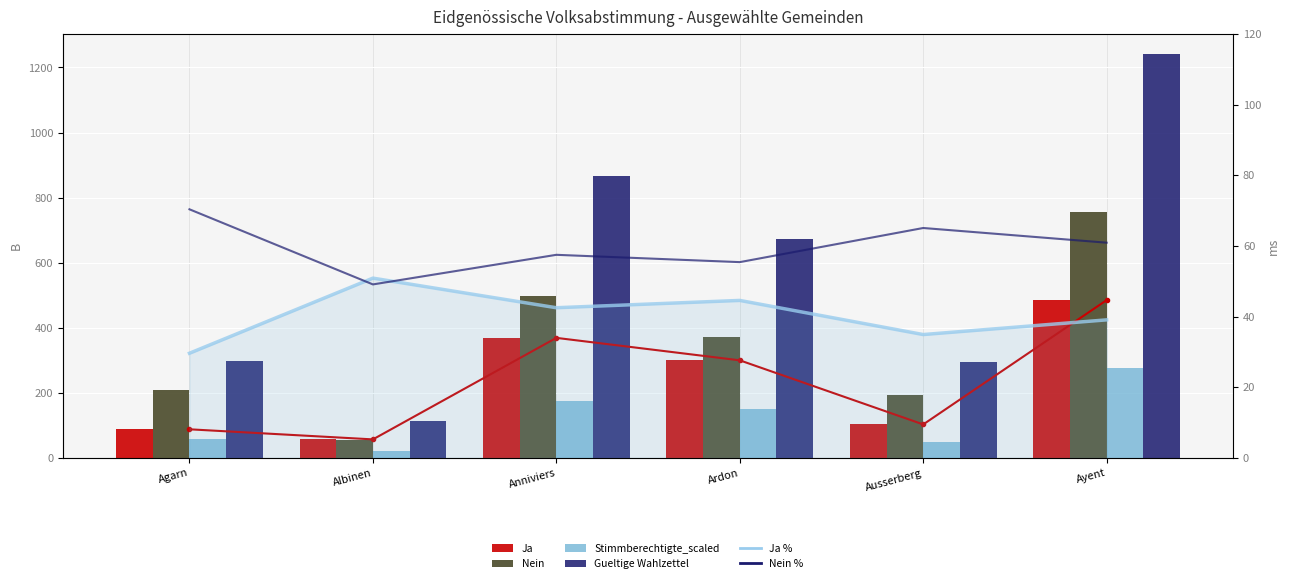

The Ja series shows 485.0 at Ayent. True or false?

True